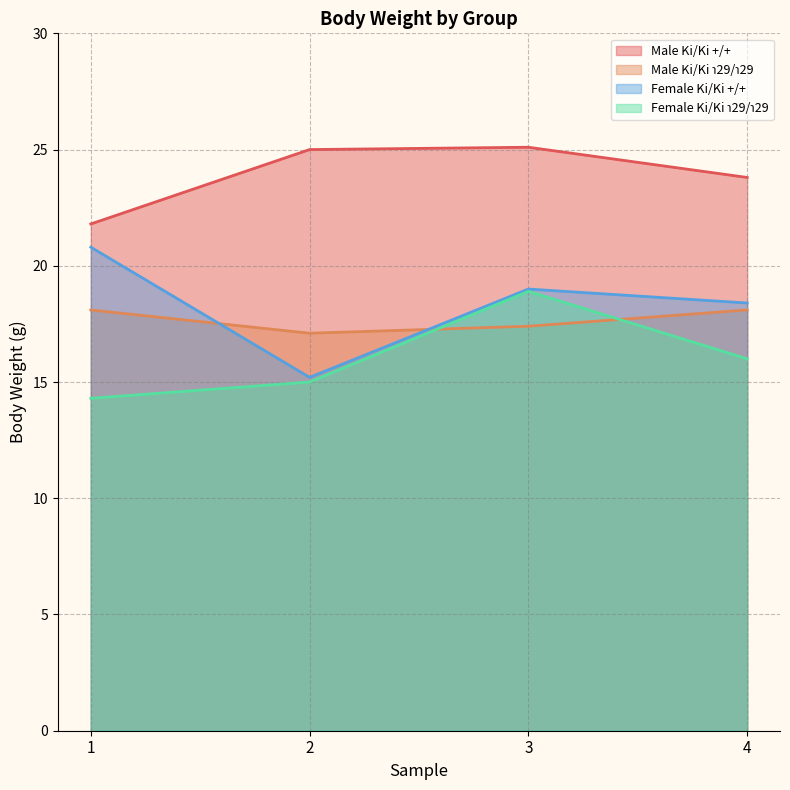

List the labels in order of Female Ki/Ki ℩29/℩29 value, smallest first.

1, 2, 4, 3